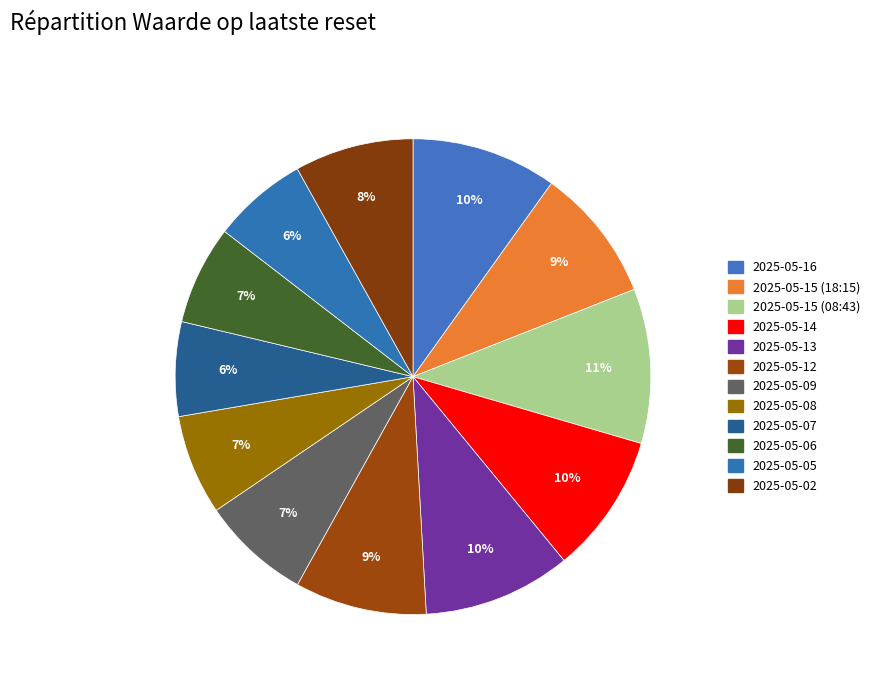

What percentage is the 2025-05-02 slice, to the nearest percent?

8%